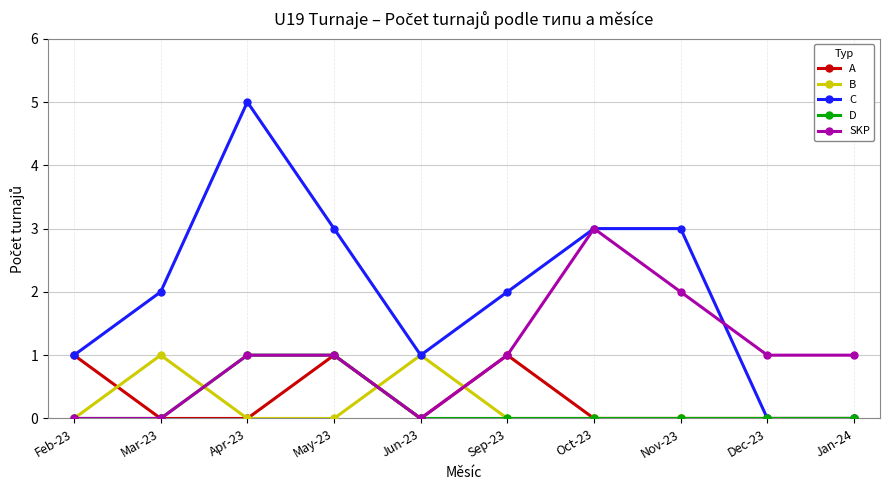

What position from the left is Feb-23?

1